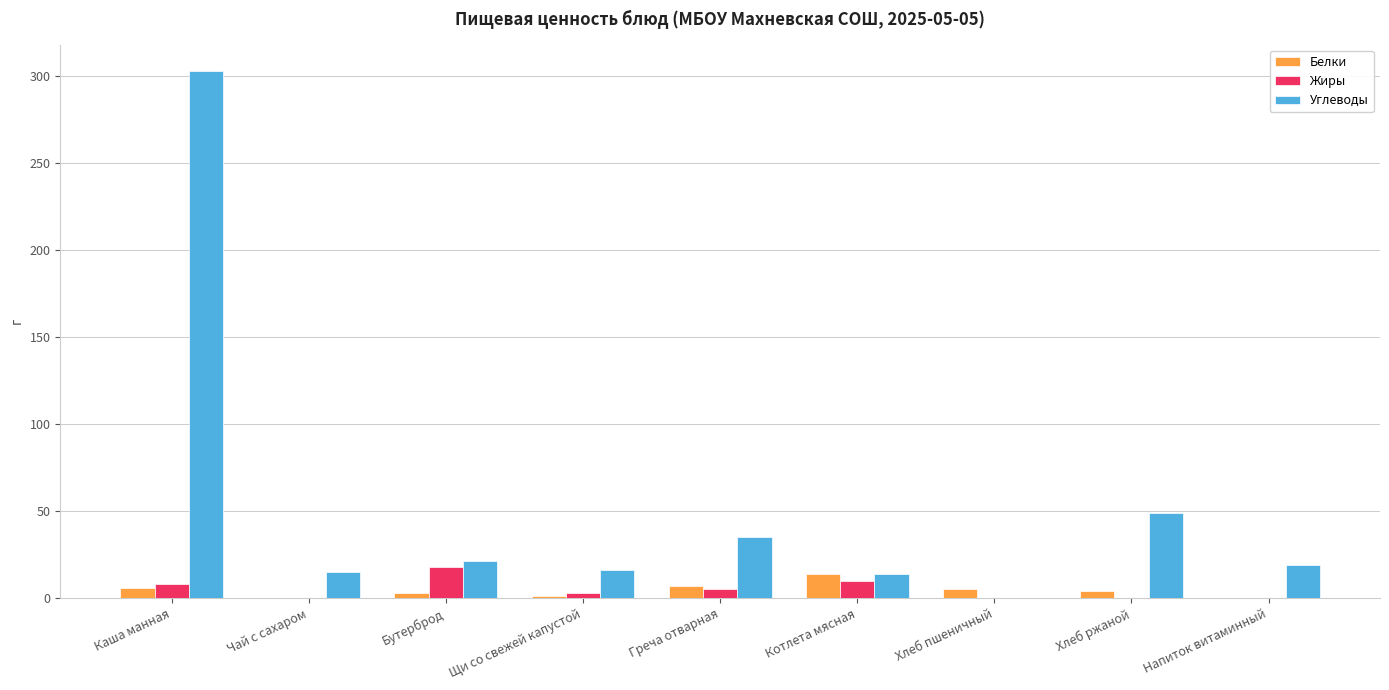

What is the sum of all Жиры values?

44